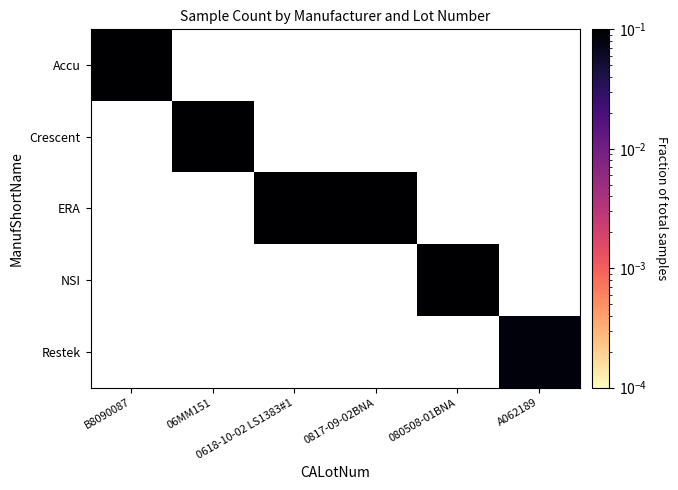

Between A062189 and 0618-10-02 LS1383#1, which is larger?

0618-10-02 LS1383#1